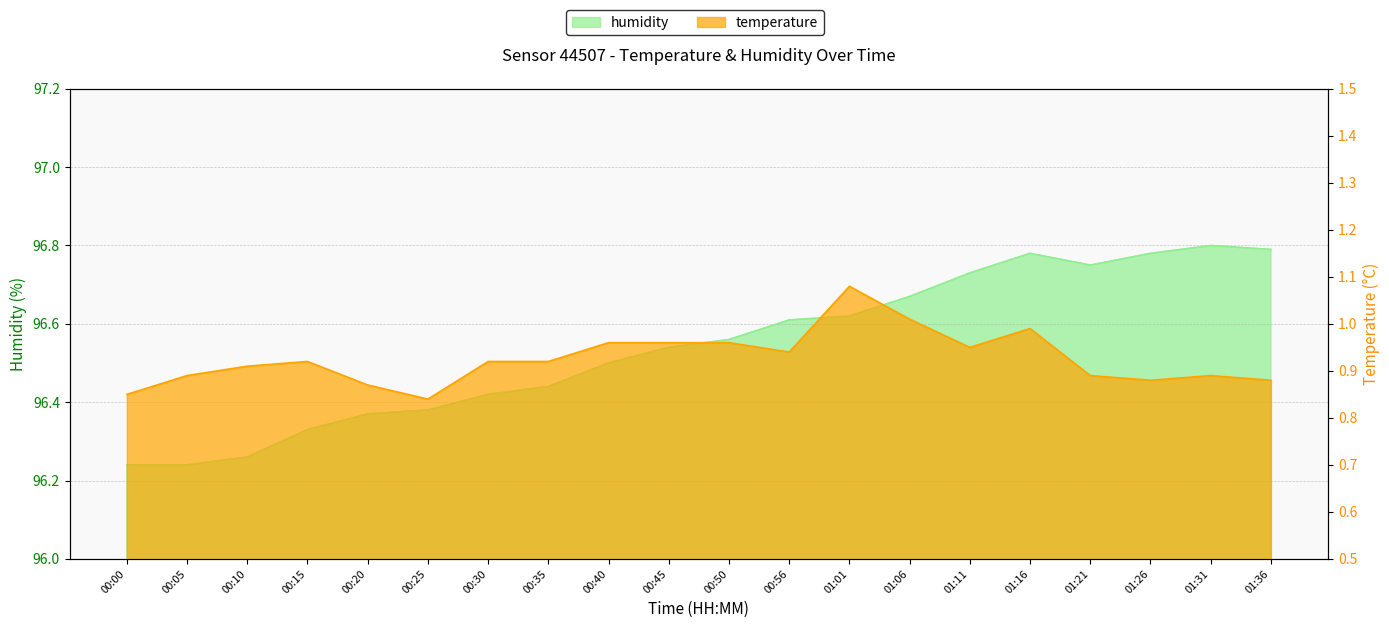

What is the maximum value for humidity?

96.8